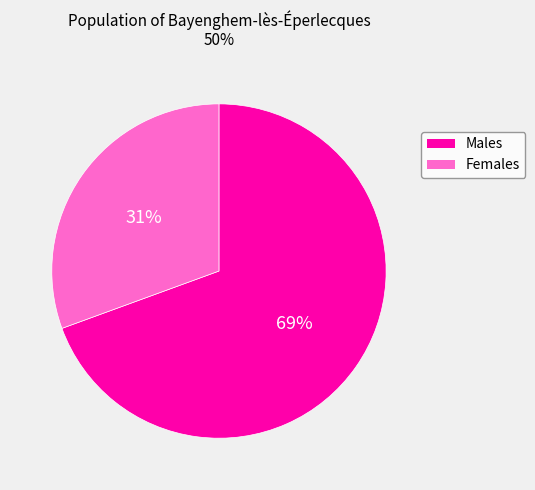

Is there any slice that represents more than half of the pie?

Yes